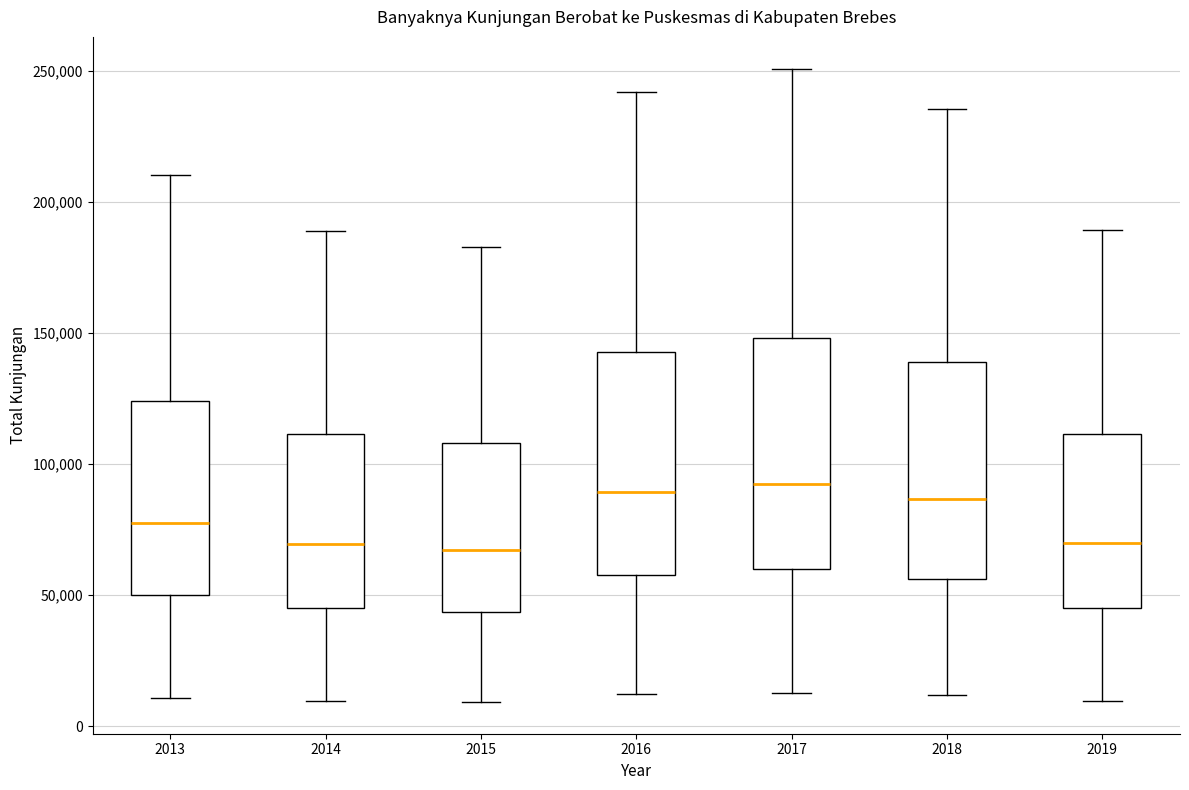

Reading left to right, transcribe this box plot: for each box, give where its median line is, the range the box spans, and where its two whiskers end, as read against the y-axis. The values are not printed on the chart, so give them approximately, as read against the axis.

2013: median 75000, box 50000 to 125000, whiskers 10000 to 210000
2014: median 70000, box 45000 to 110000, whiskers 10000 to 190000
2015: median 65000, box 45000 to 110000, whiskers 10000 to 185000
2016: median 90000, box 60000 to 145000, whiskers 10000 to 240000
2017: median 90000, box 60000 to 150000, whiskers 15000 to 250000
2018: median 85000, box 55000 to 140000, whiskers 10000 to 235000
2019: median 70000, box 45000 to 110000, whiskers 10000 to 190000